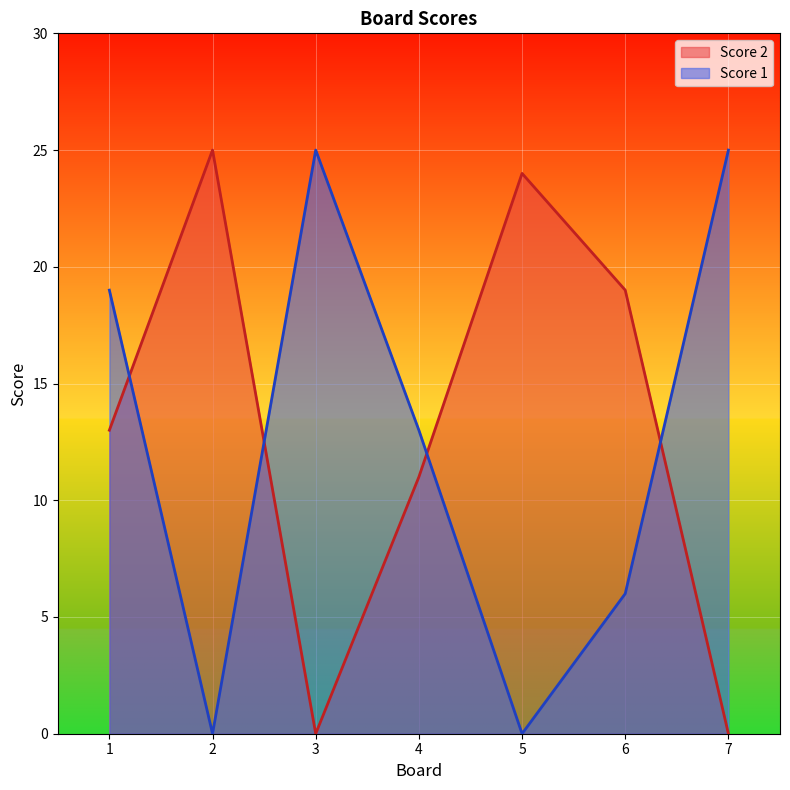

Which has a higher value, 6 or 2?

2